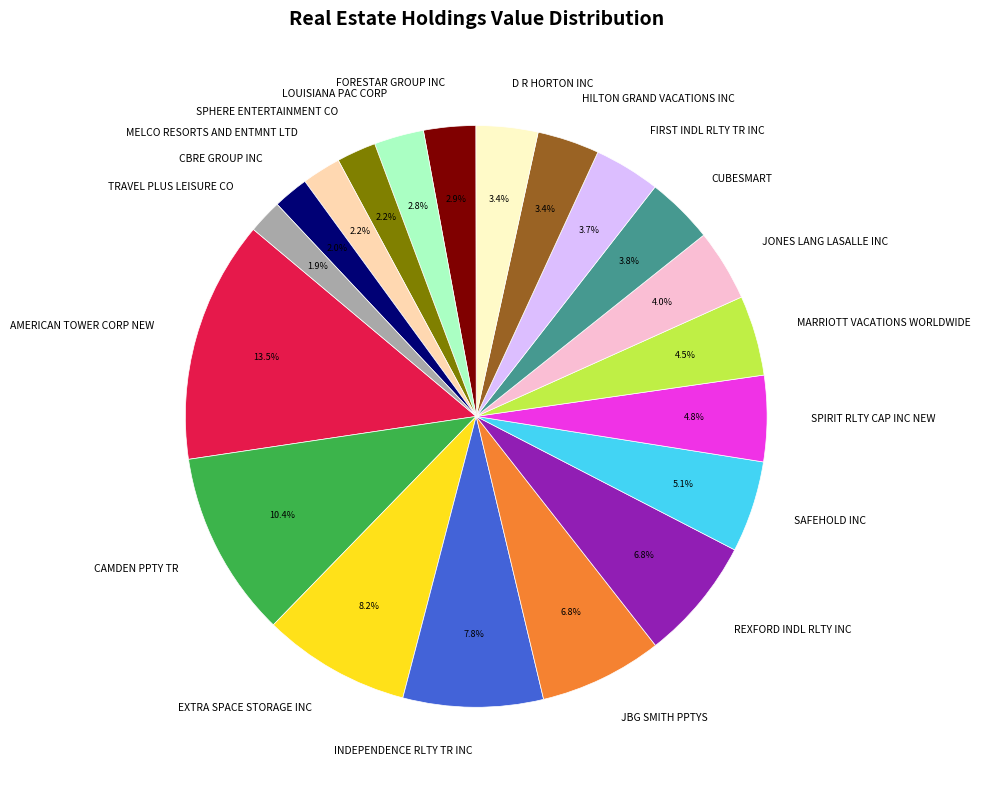

Do CUBESMART and CBRE GROUP INC together represent more than half of the pie?

No